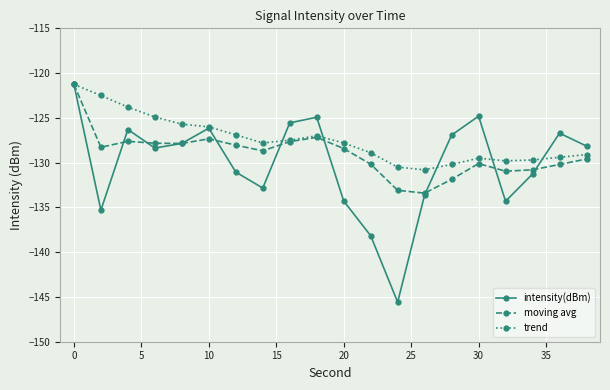

True or false: moving avg has more than 1 points higher than both neighbors.

True